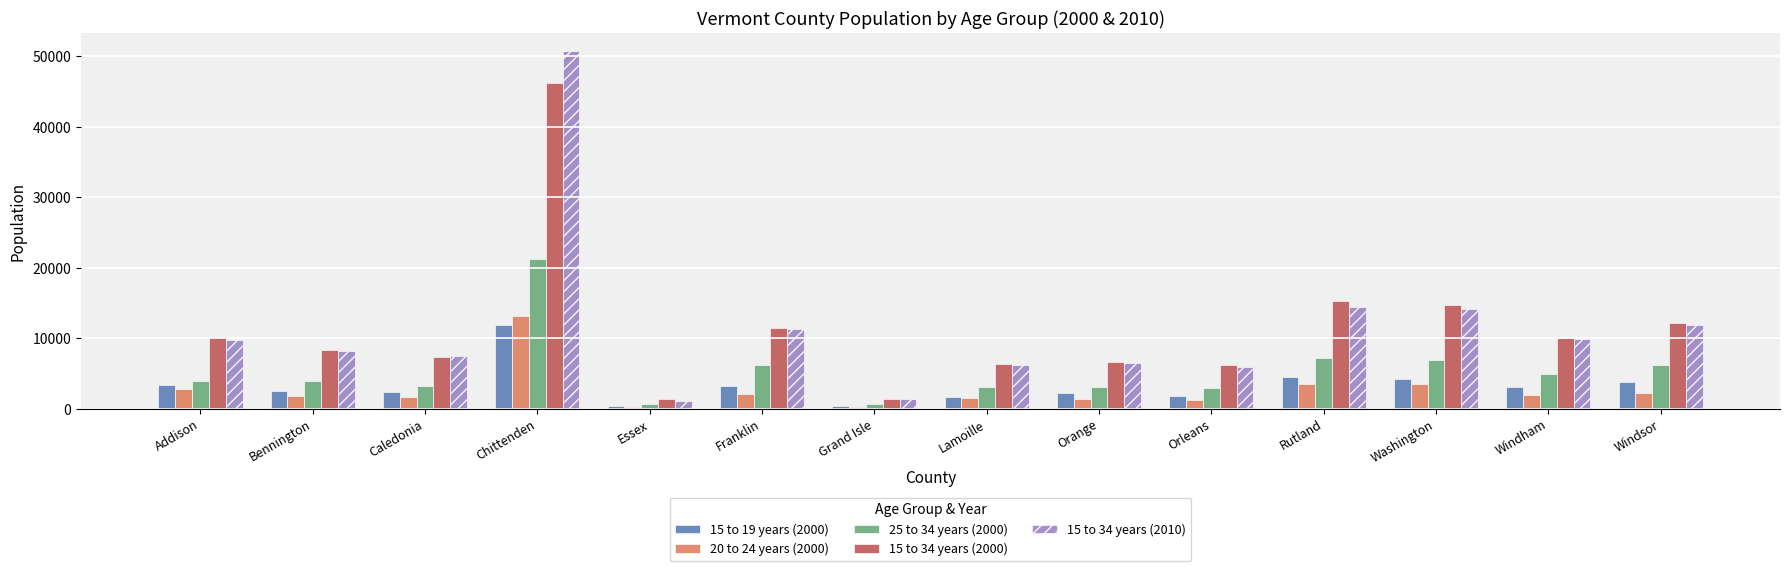

What is the value of the 15 to 19 years (2000) bar at the 3rd from the left?

2386